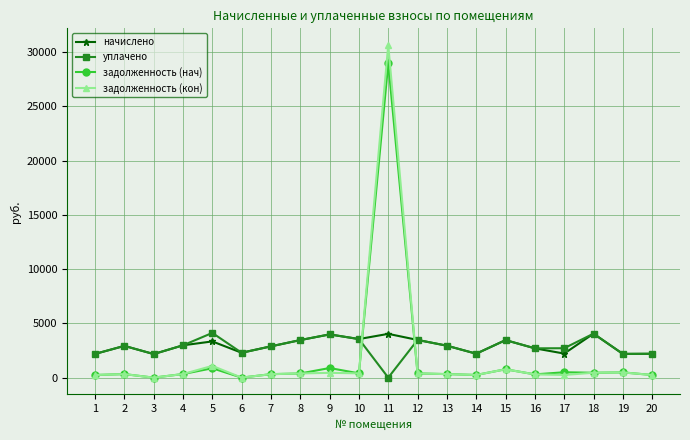

The value of уплачено at 19 is 2191.4. True or false?

True